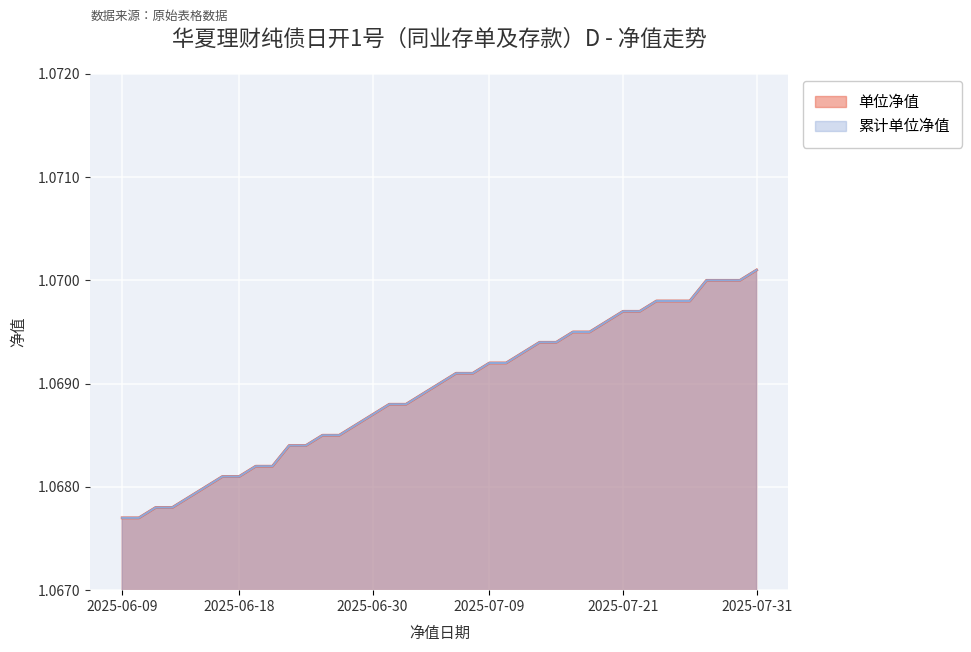

The 累计单位净值 series shows 1.8 at 2025-06-11. True or false?

False